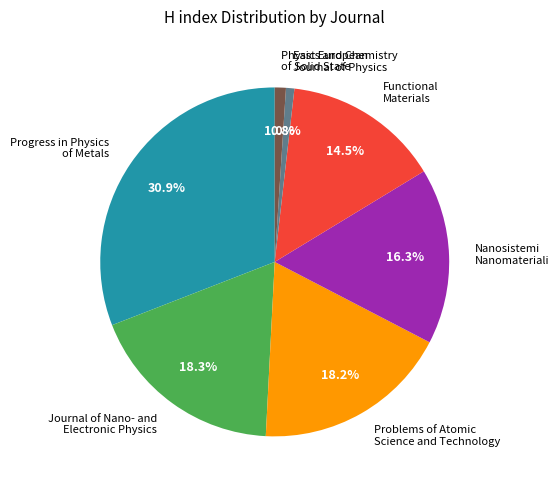

Do Functional Materials and Progress in Physics of Metals together represent more than half of the pie?

No